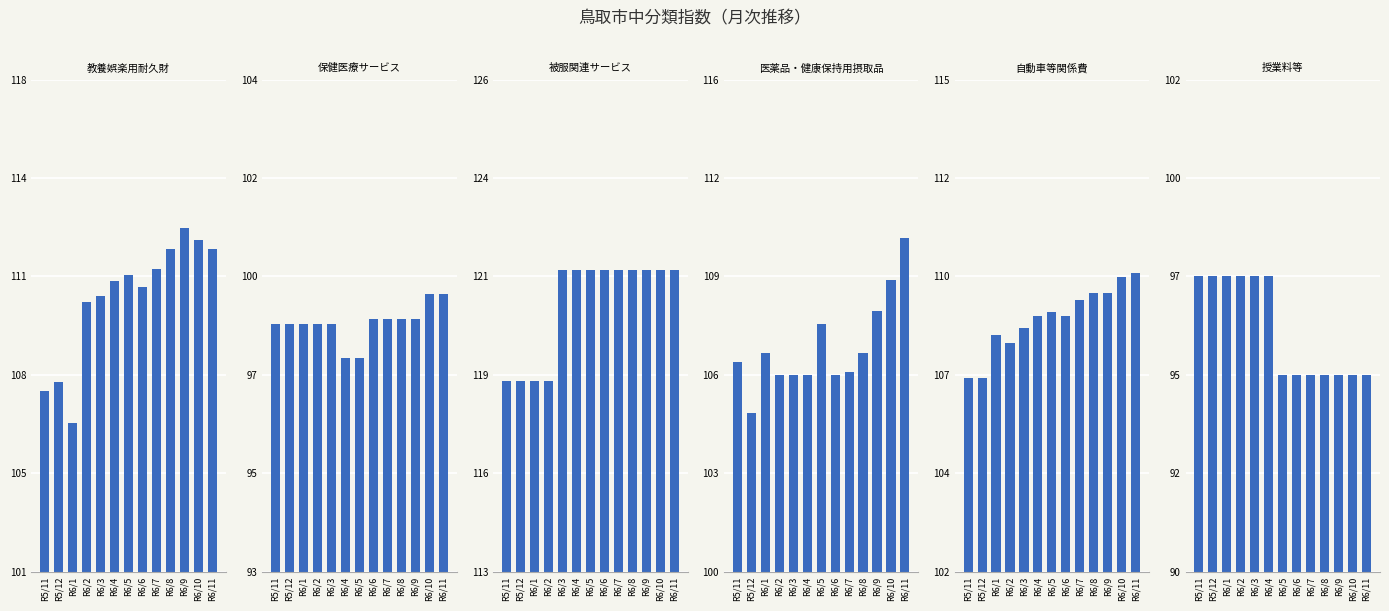

At which category does the chart reach its peak across all series?

R6/3